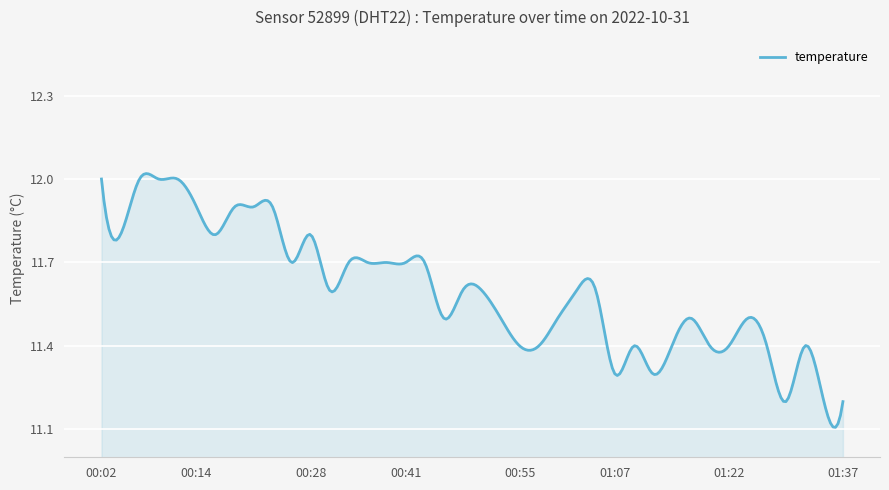

Does the chart display data point markers on the line(s)?

No